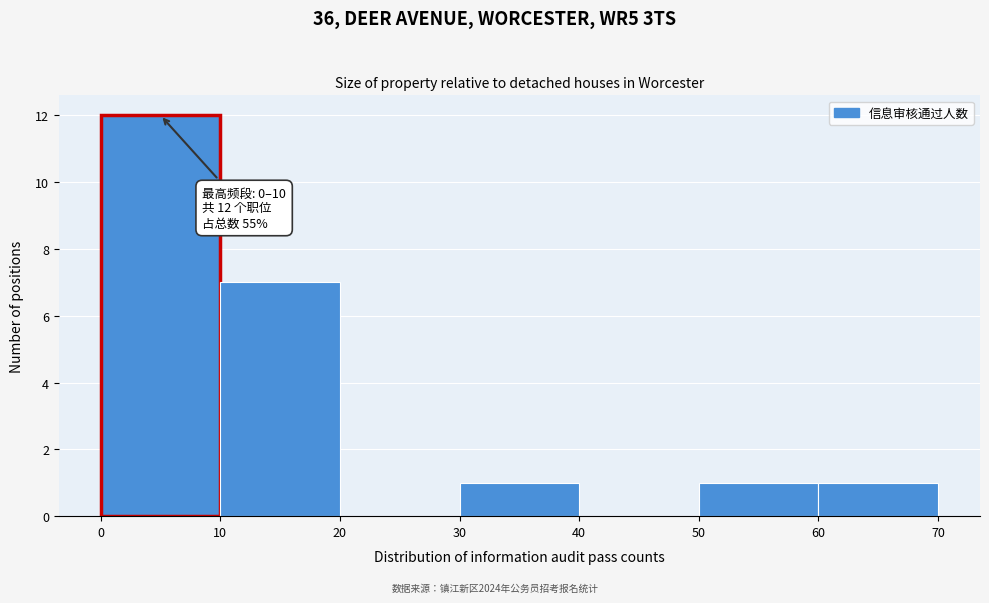

Which range on the x-axis has the tallest bar?

0 to 10